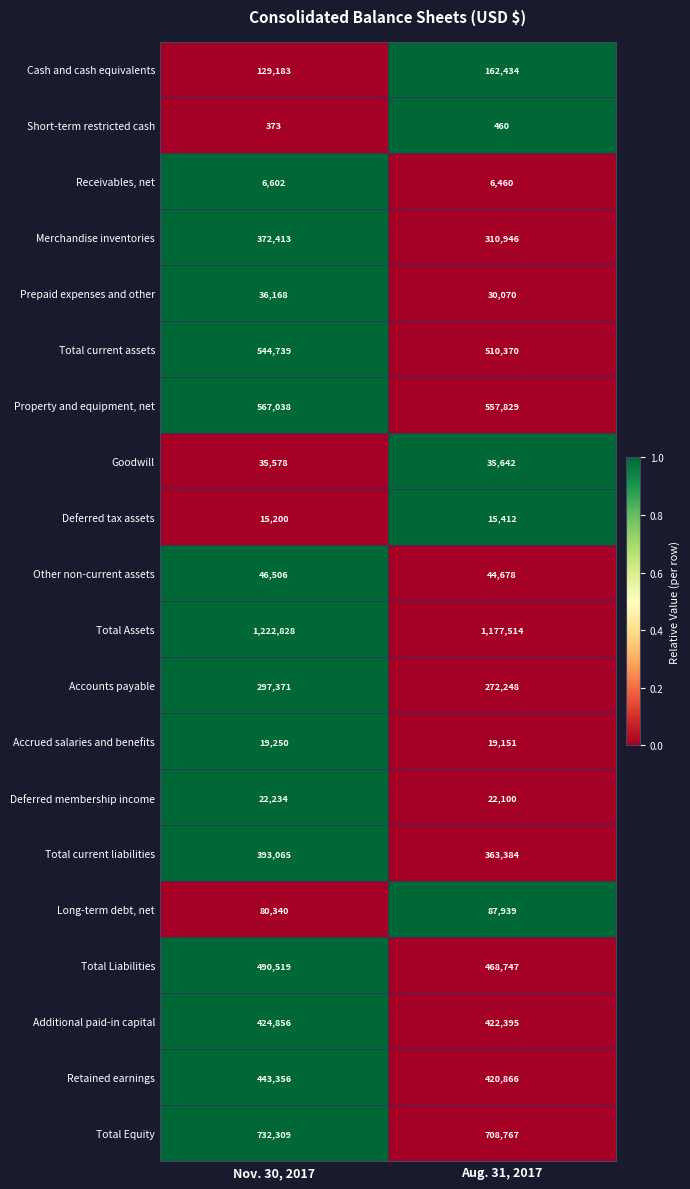

Which series changed the most between Nov. 30, 2017 and Aug. 31, 2017?

Merchandise inventories